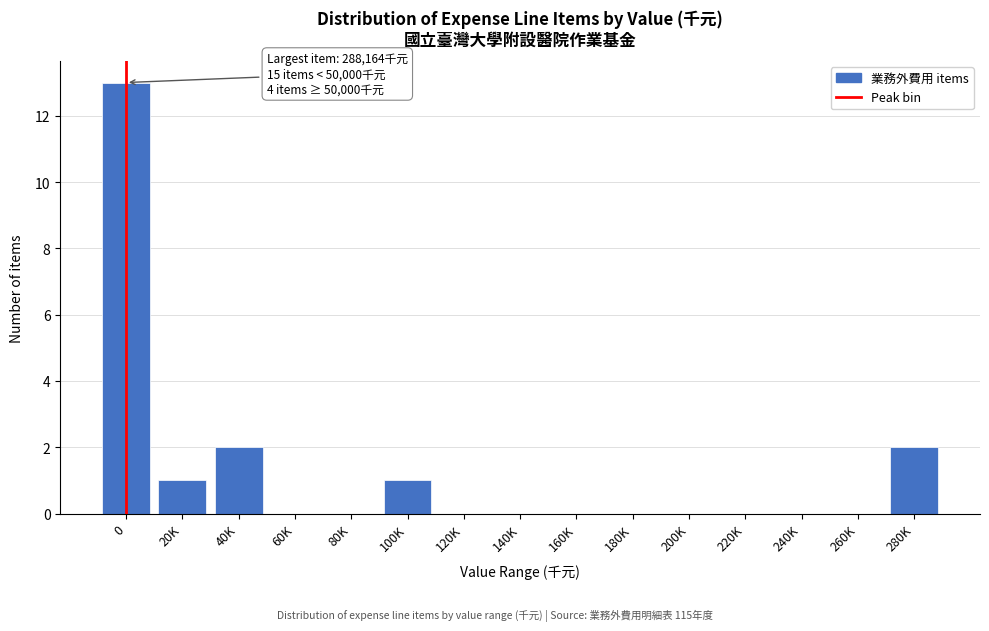

Reading left to right, list all the values displayed in this chart.

0=13	20K=1	40K=2	60K=0	80K=0	100K=1	120K=0	140K=0	160K=0	180K=0	200K=0	220K=0	240K=0	260K=0	280K=2